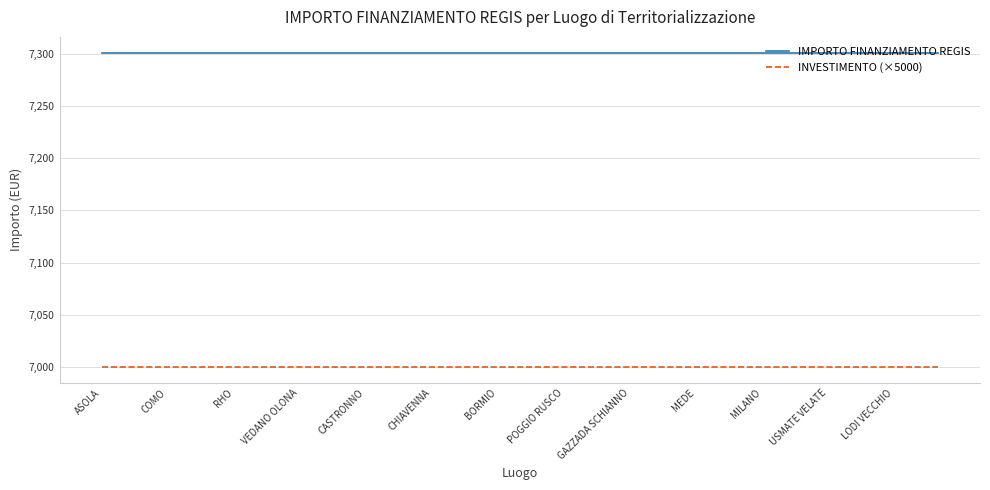

What is the lowest value of the INVESTIMENTO (×5000) series?

7000